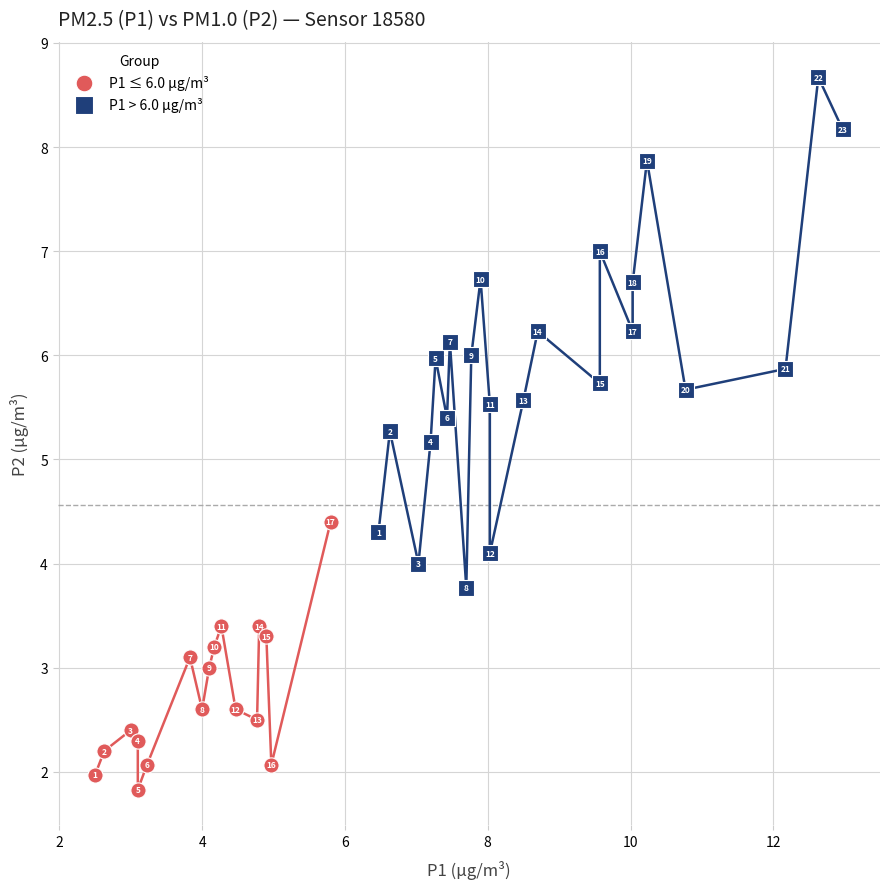

Which series reaches the minimum Y coordinate?

P1 ≤ 6.0 µg/m³